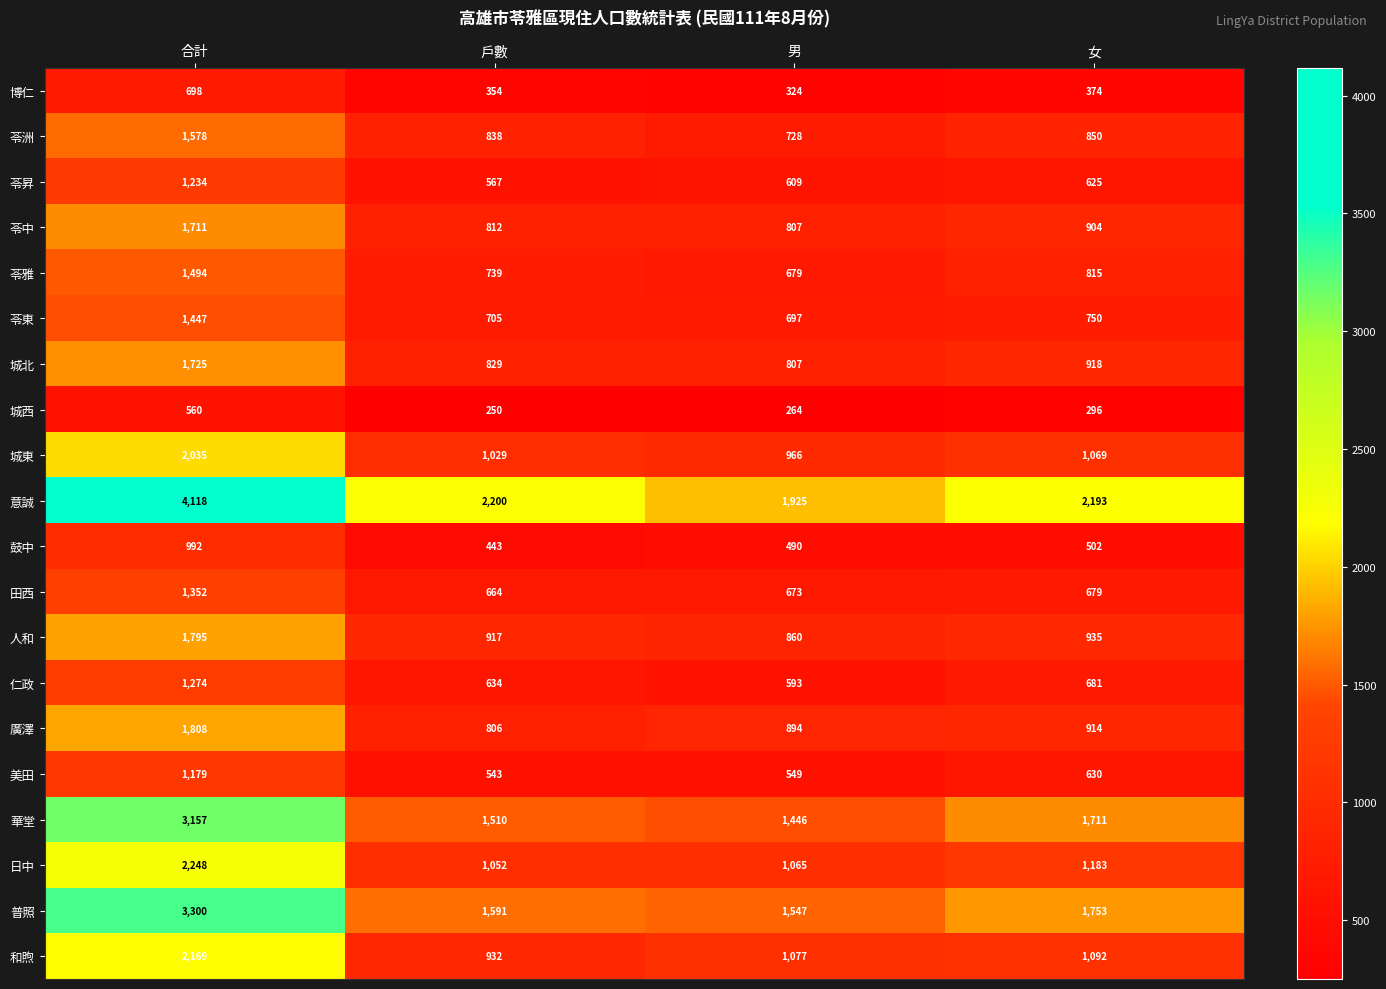

What is the difference between the 廣澤 values at 男 and 戶數?

88